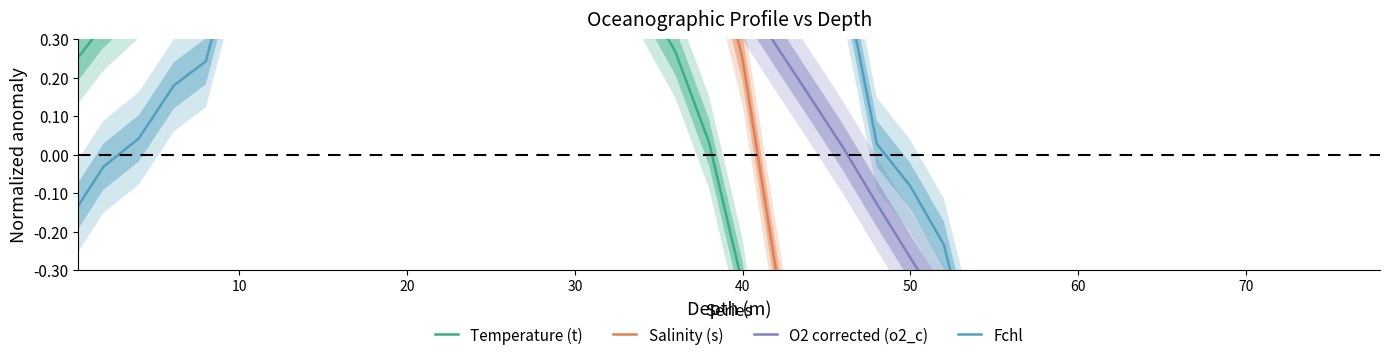

How many values in the Temperature (t) series are below 0?

20